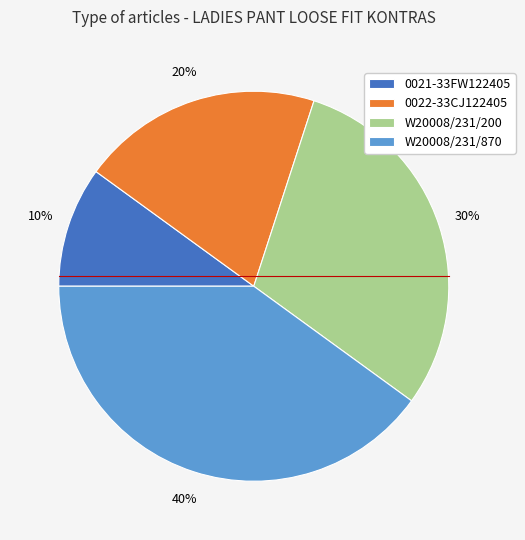

How many segments does this pie chart have?

4